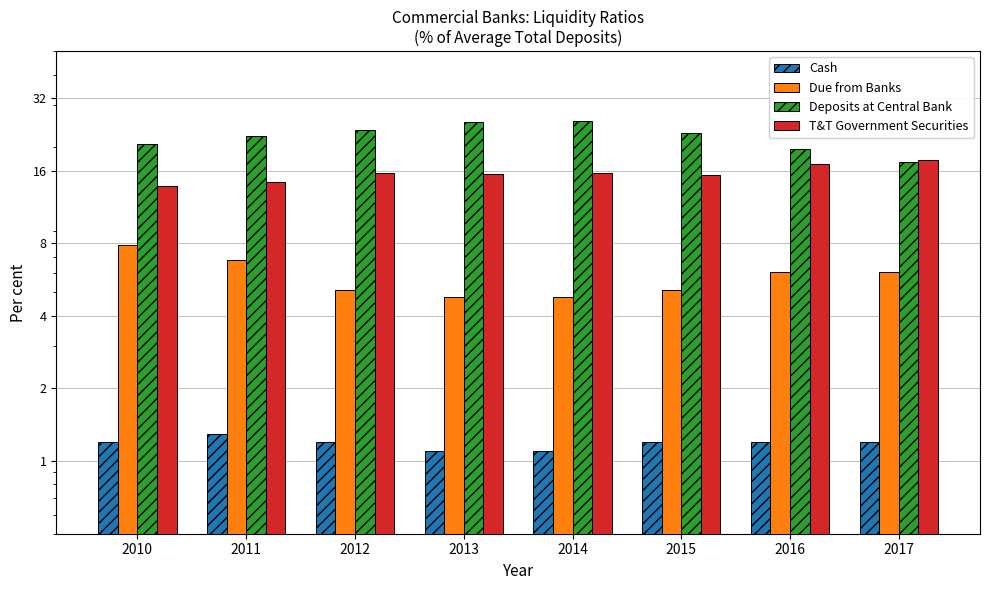

What is the smallest value displayed?

1.1